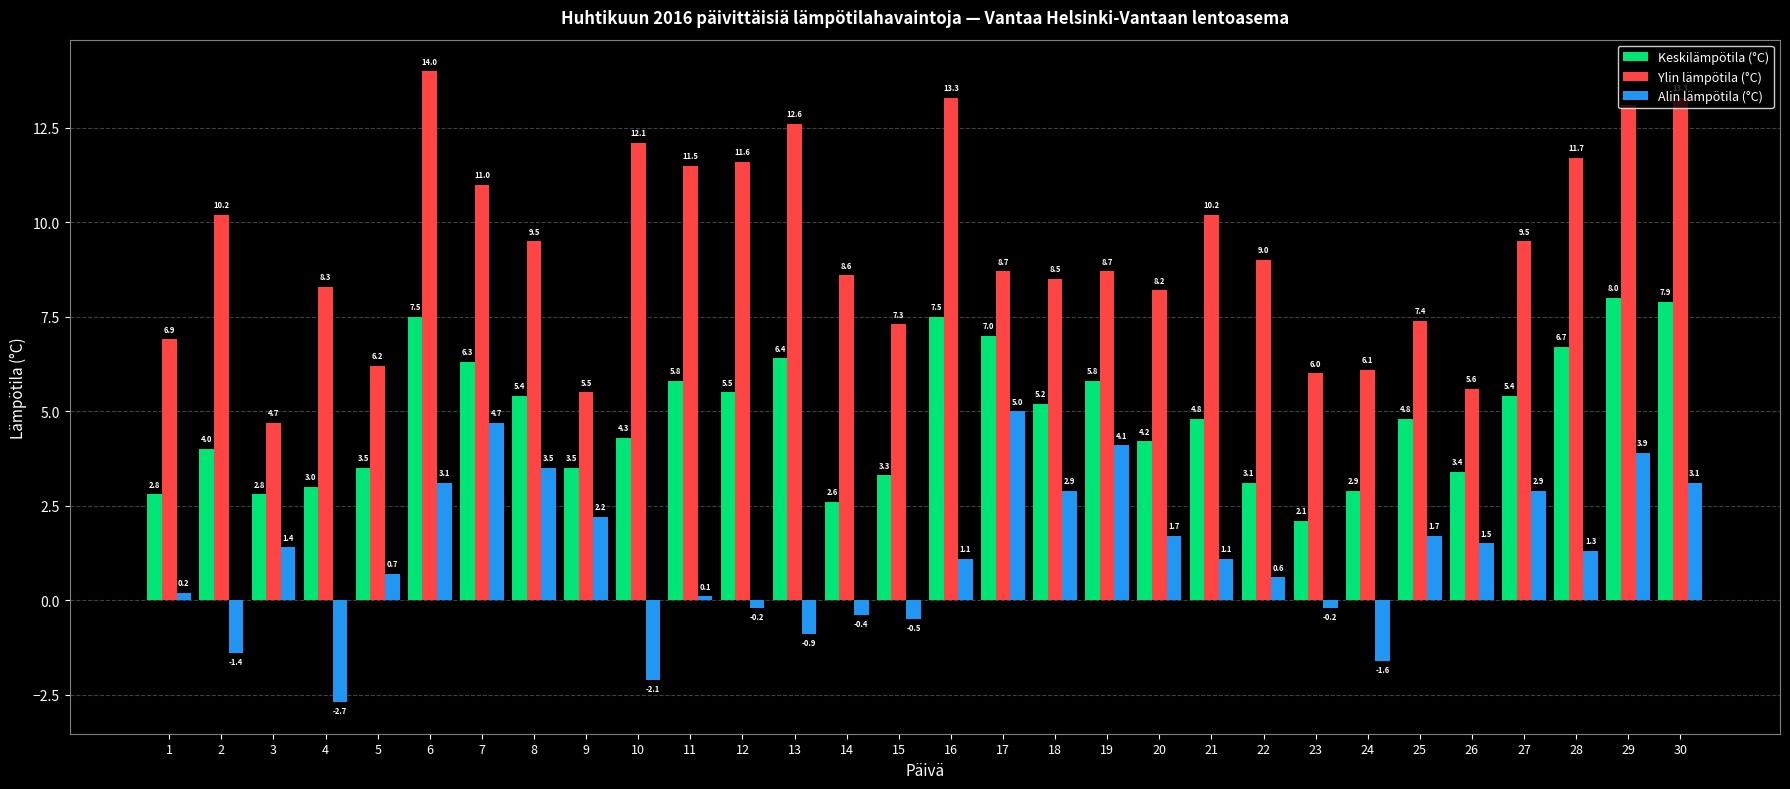

What is the difference between the maximum and minimum values in the Alin lämpötila (°C) series?

7.7